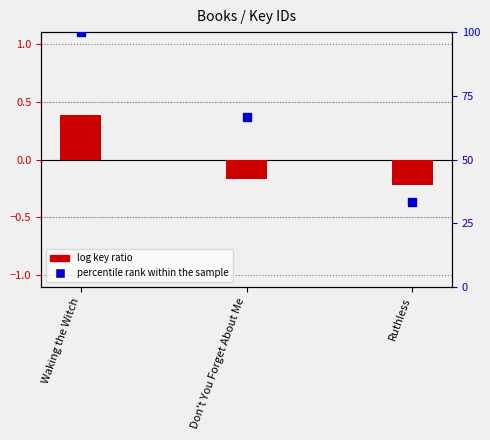

Which series has the largest total across all categories?

percentile rank within the sample